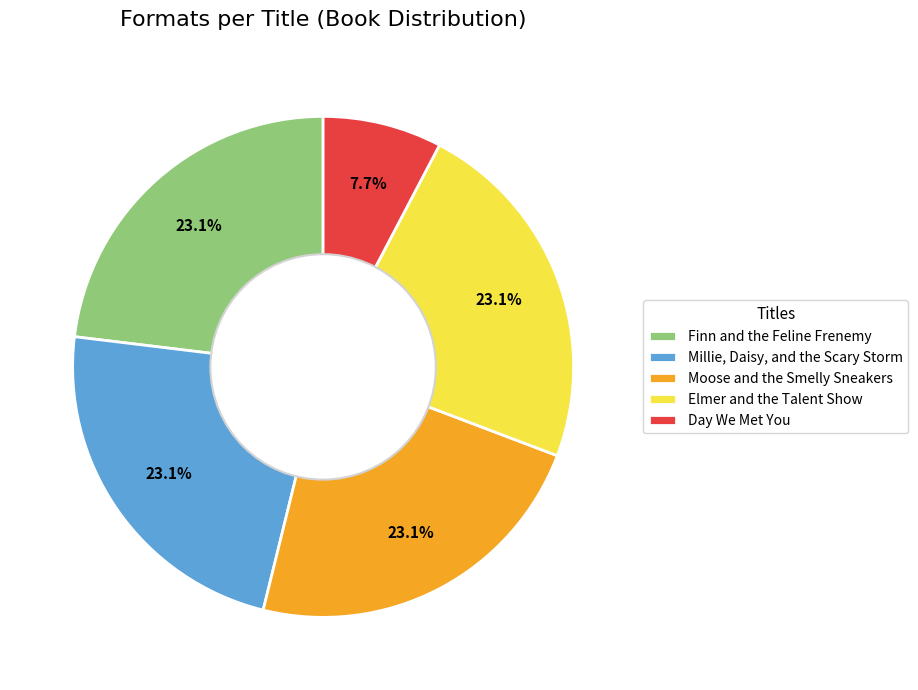

What is the ratio of the value at Millie, Daisy, and the Scary Storm to the value at Elmer and the Talent Show?

1.0